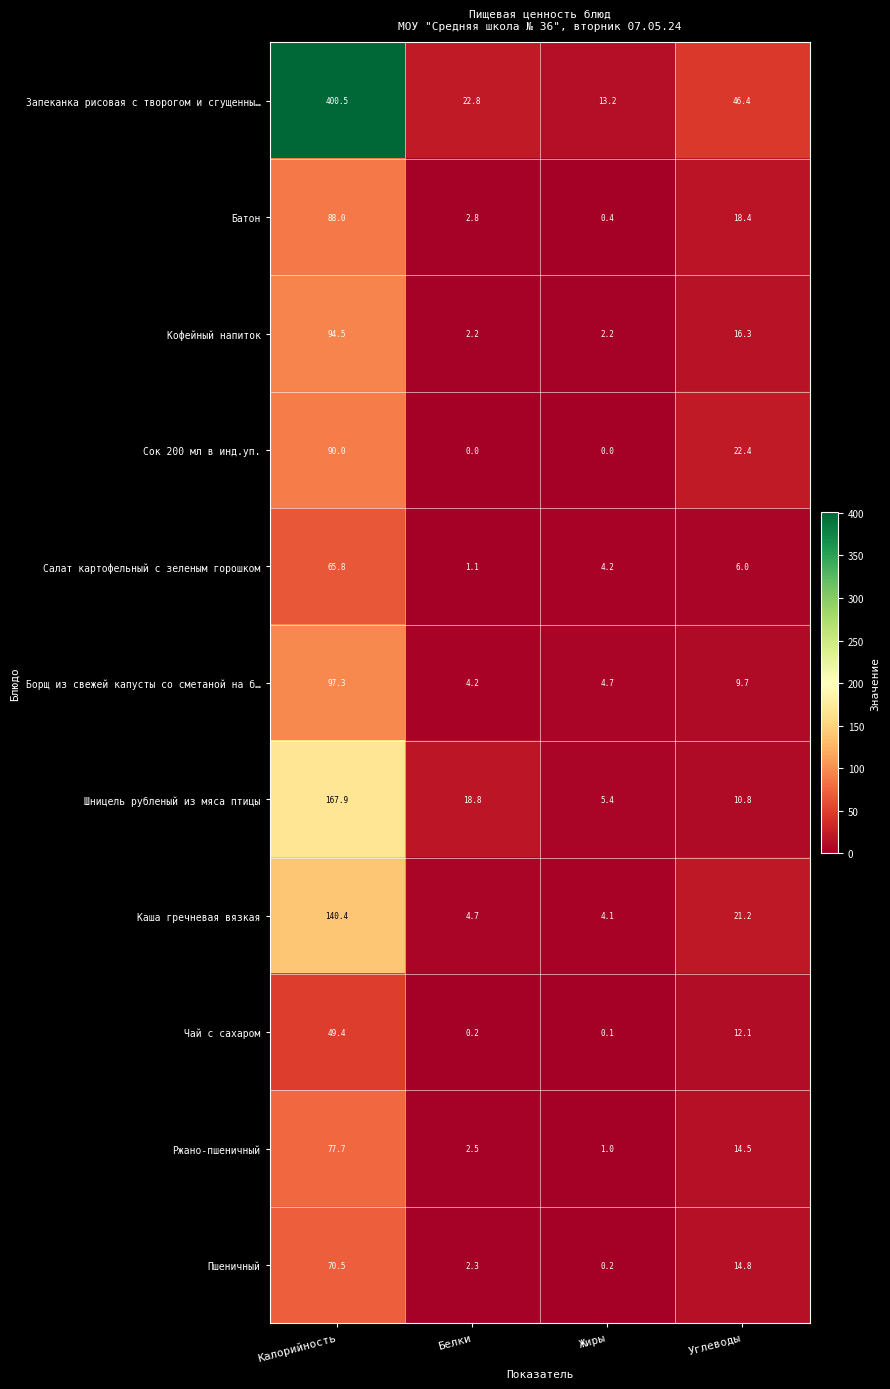

At which label is Сок 200 мл в инд.уп. closest to 45?

Углеводы